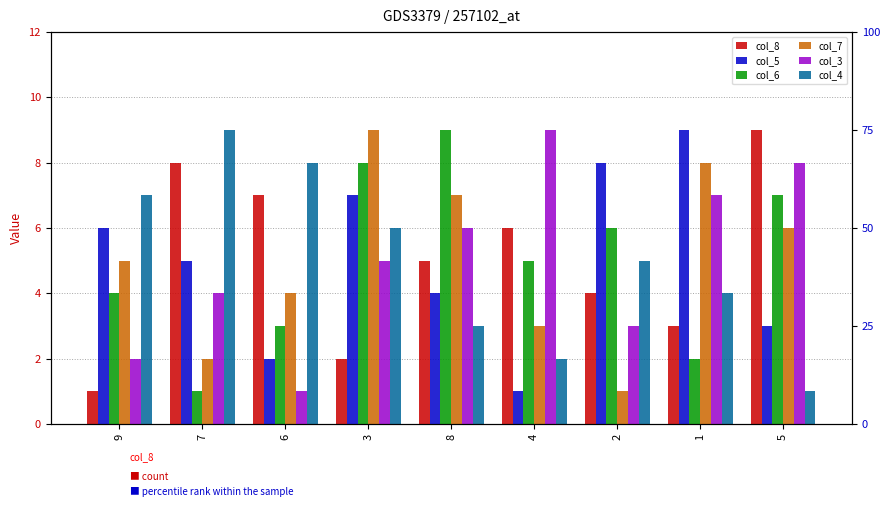

Rank the series by their maximum value, from lowest to highest.

col_8, col_5, col_6, col_7, col_3, col_4